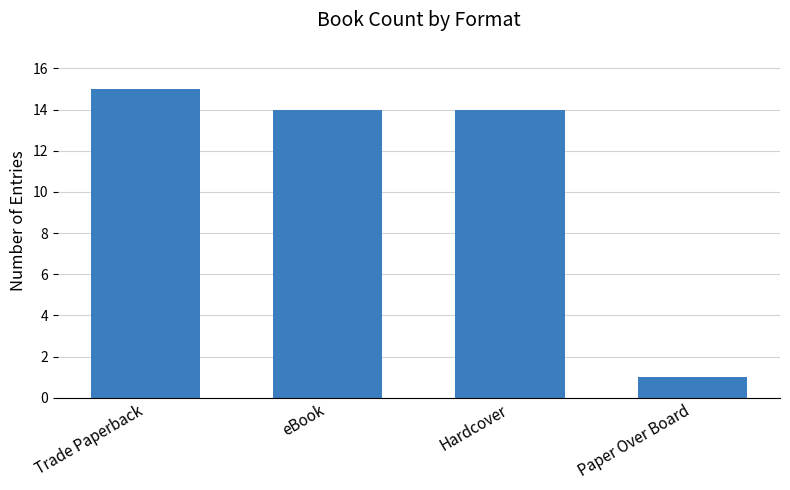

What is the approximate value at eBook?

14